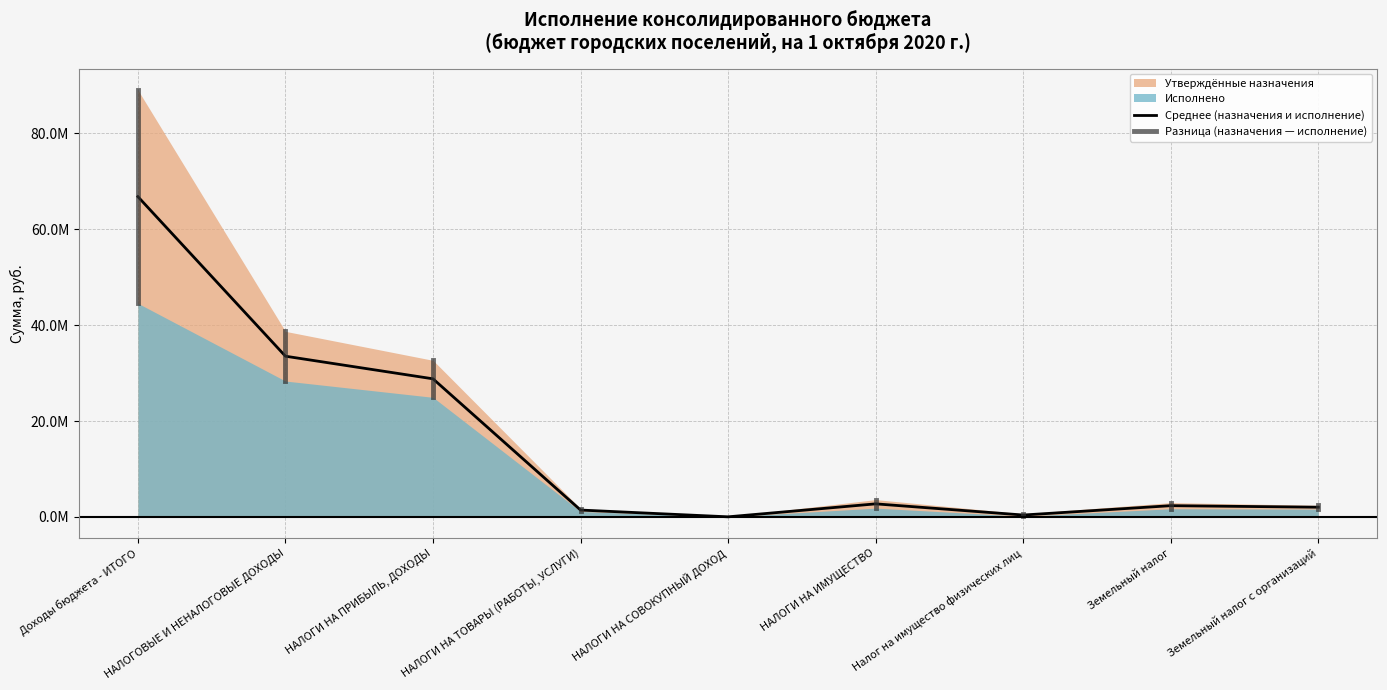

Read the value at Земельный налог с организаций.

2010410.1